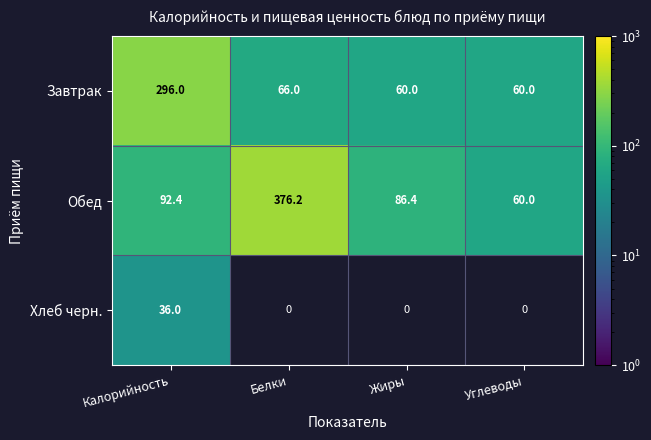

The value of Завтрак at Углеводы is 60.0. True or false?

True